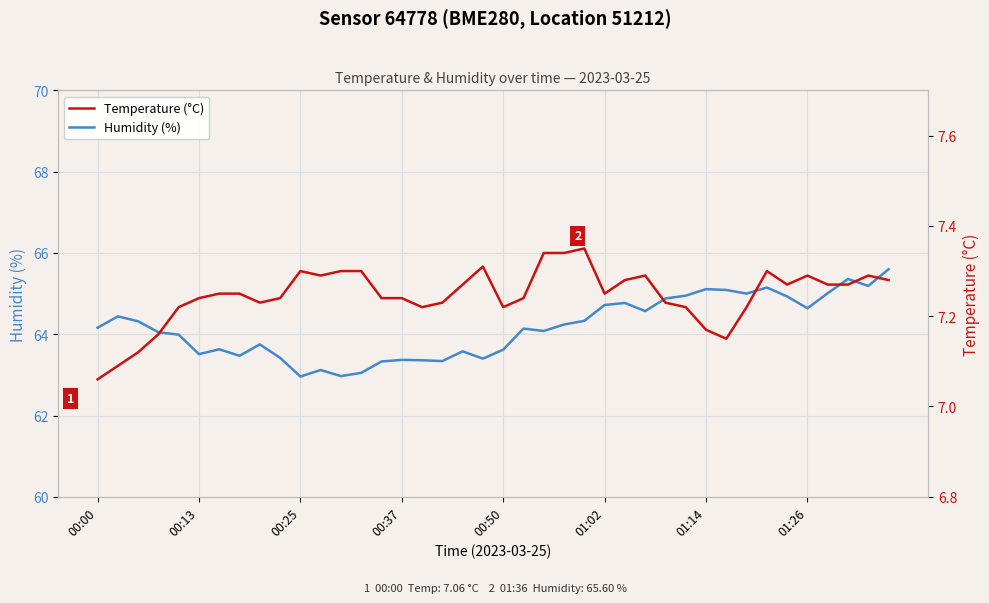

Which series has the largest total across all categories?

Humidity (%)